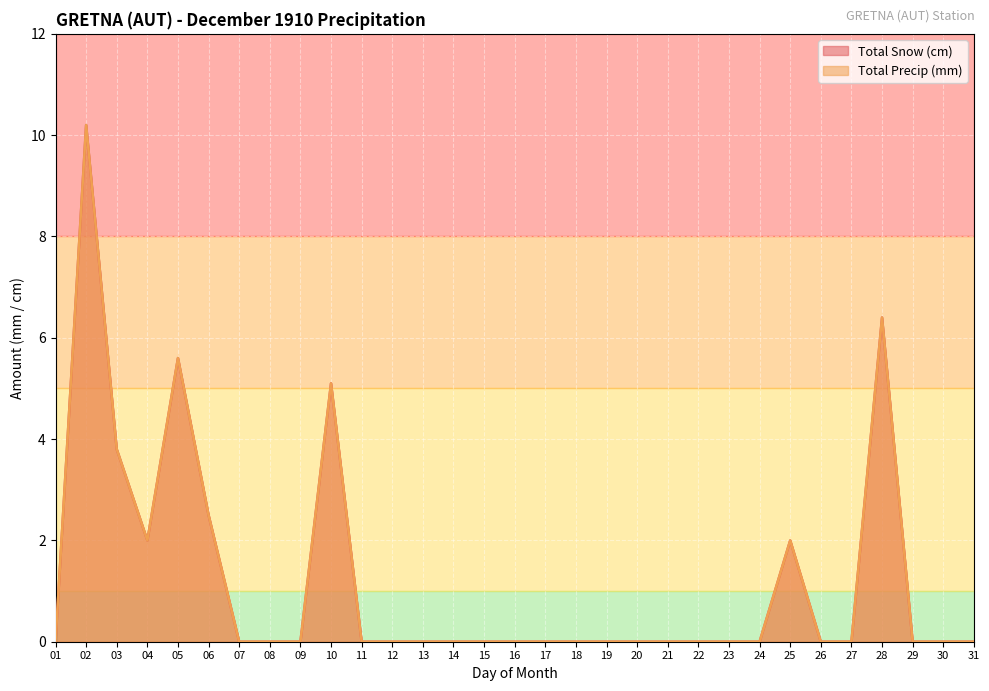

What is the maximum value for Total Snow (cm)?

10.2